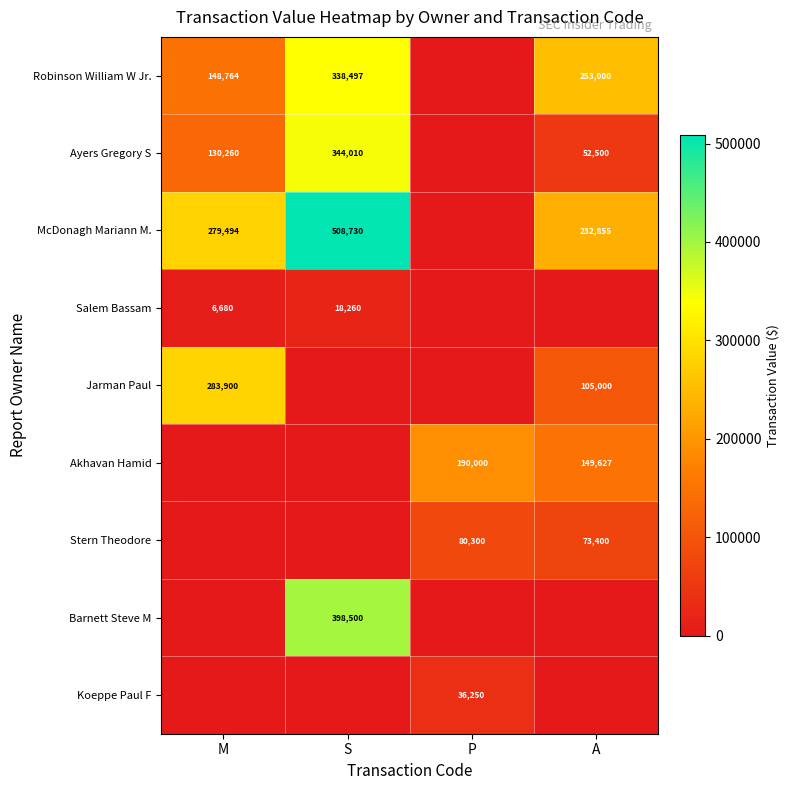

Is the value of McDonagh Mariann M. at A greater than the value of Ayers Gregory S at M?

Yes